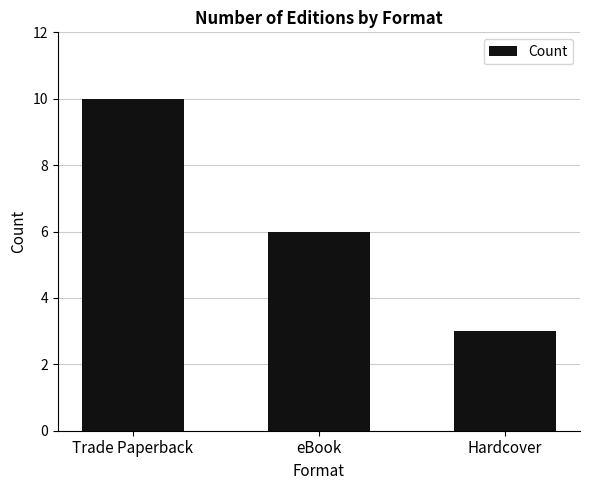

What is the sum of all values?

19